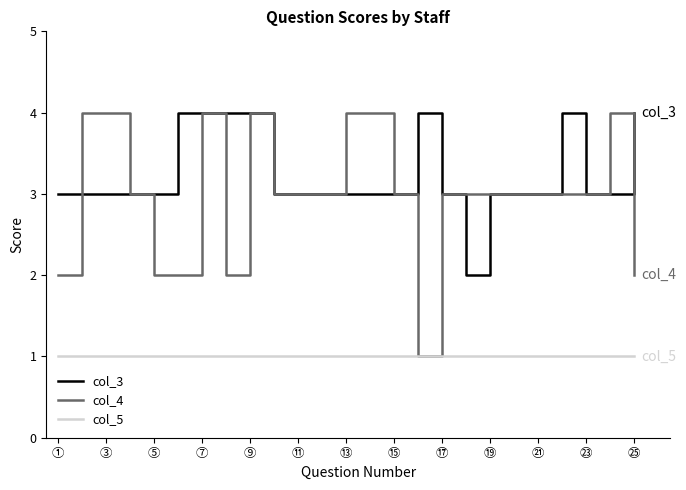

Which series has the largest range (max minus min)?

col_4